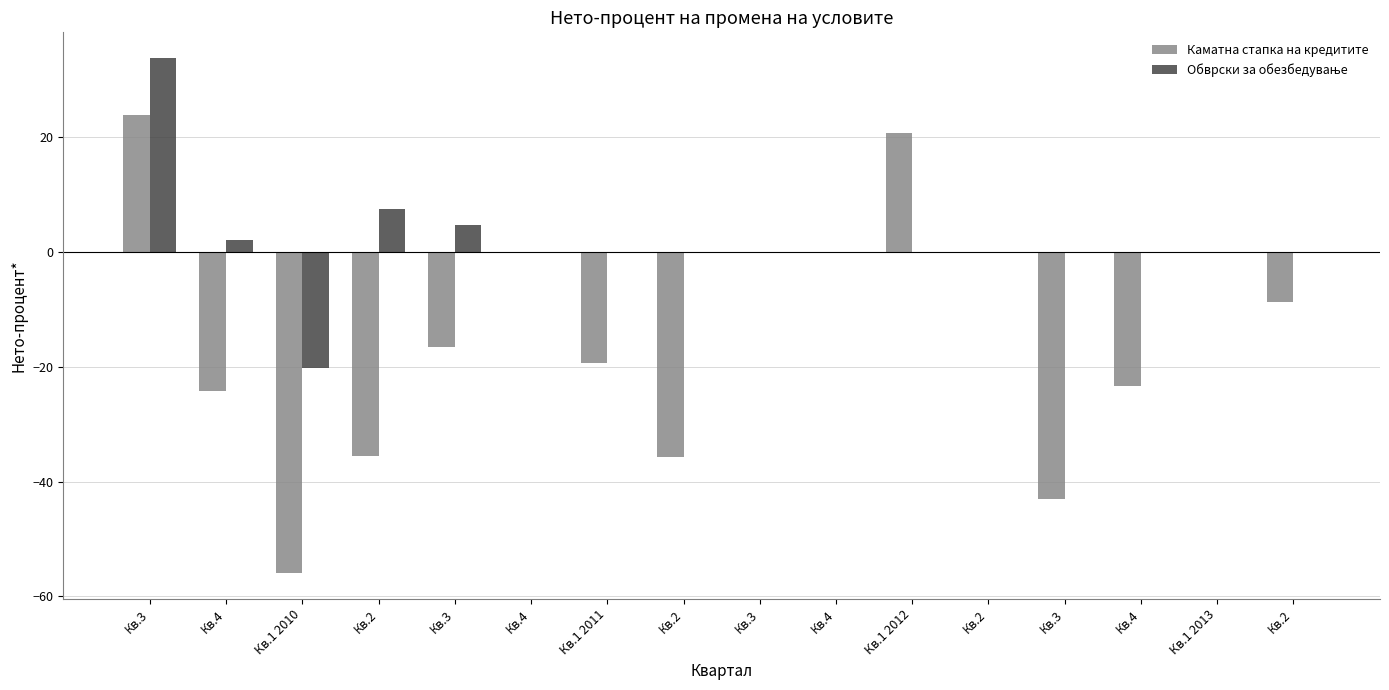

At which category is the sum across all series the highest?

Кв.3